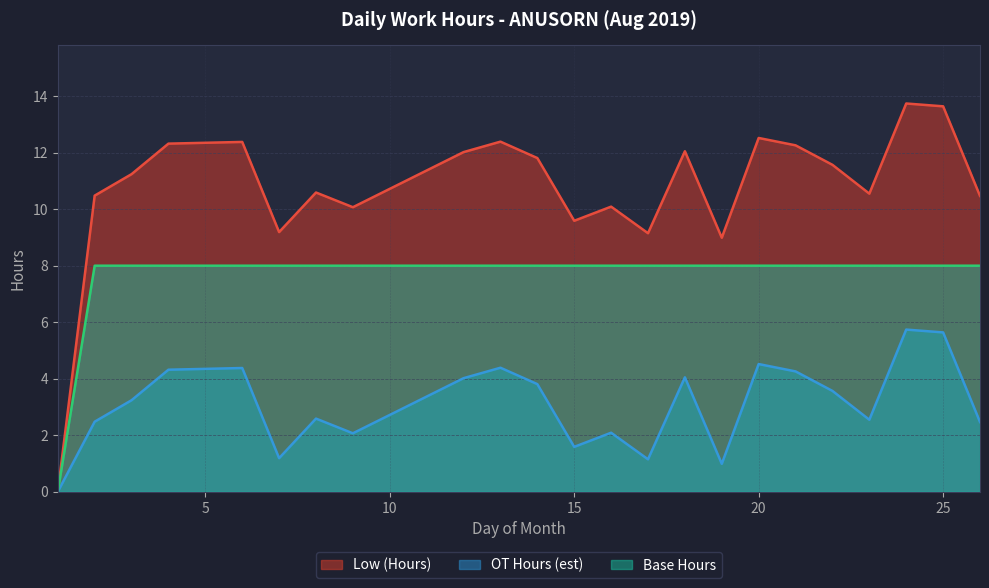

True or false: Base Hours and Low (Hours) cross at least once.

False